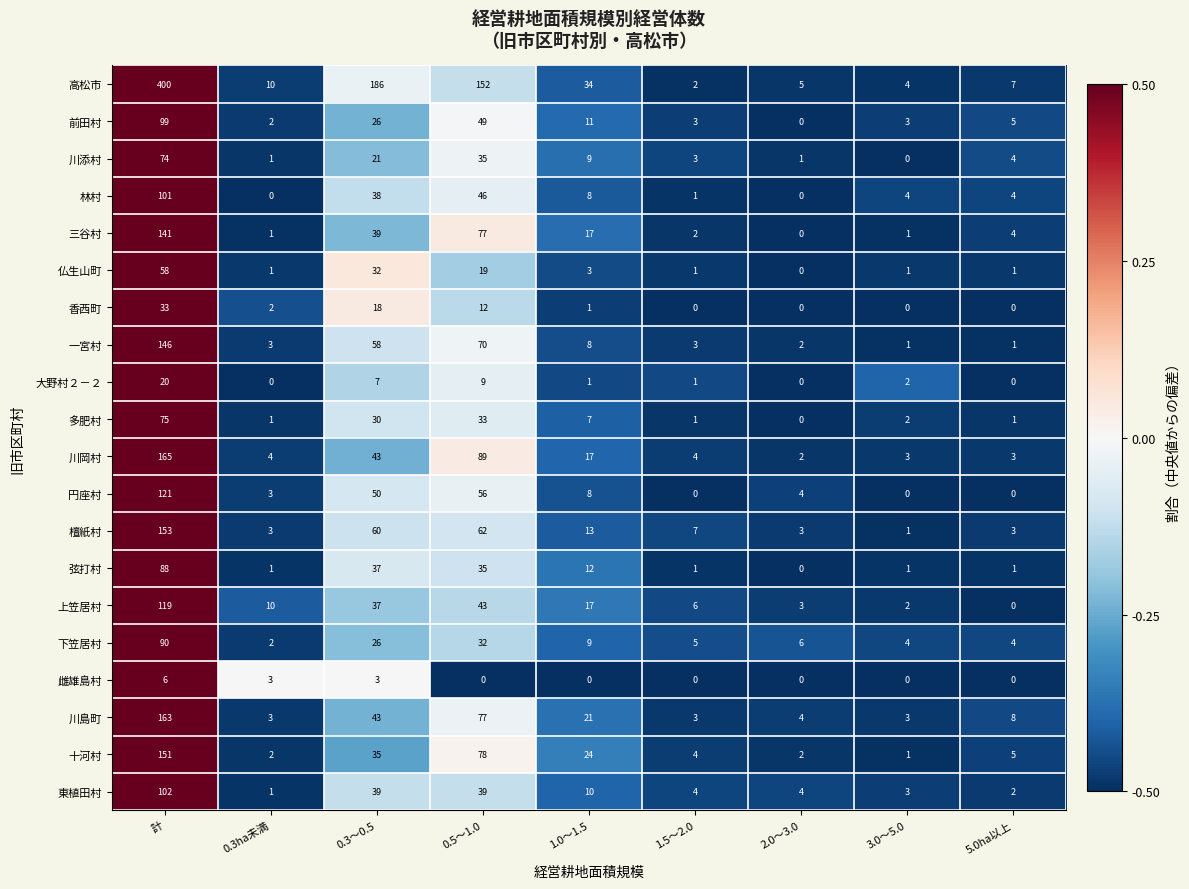

How many categories are shown in the chart?

9